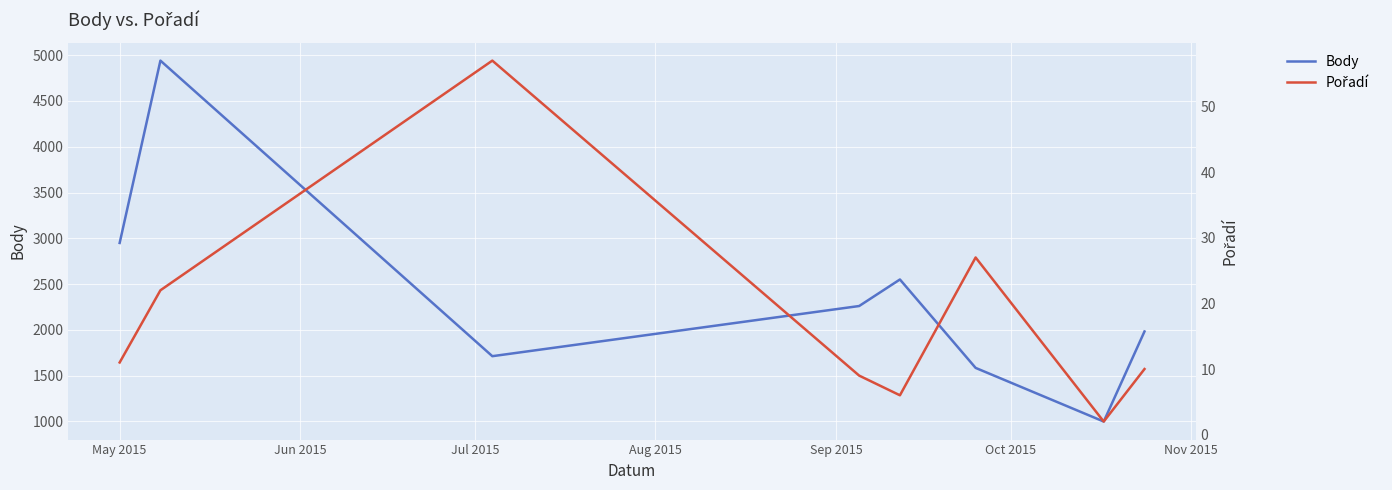

Between Jul 2015 and Sep 2015, which series saw the biggest shift?

Body